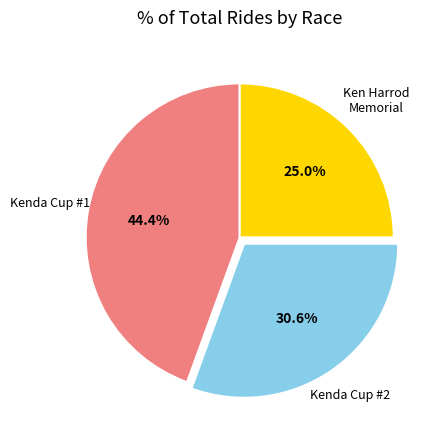

Is there any slice that represents more than half of the pie?

No